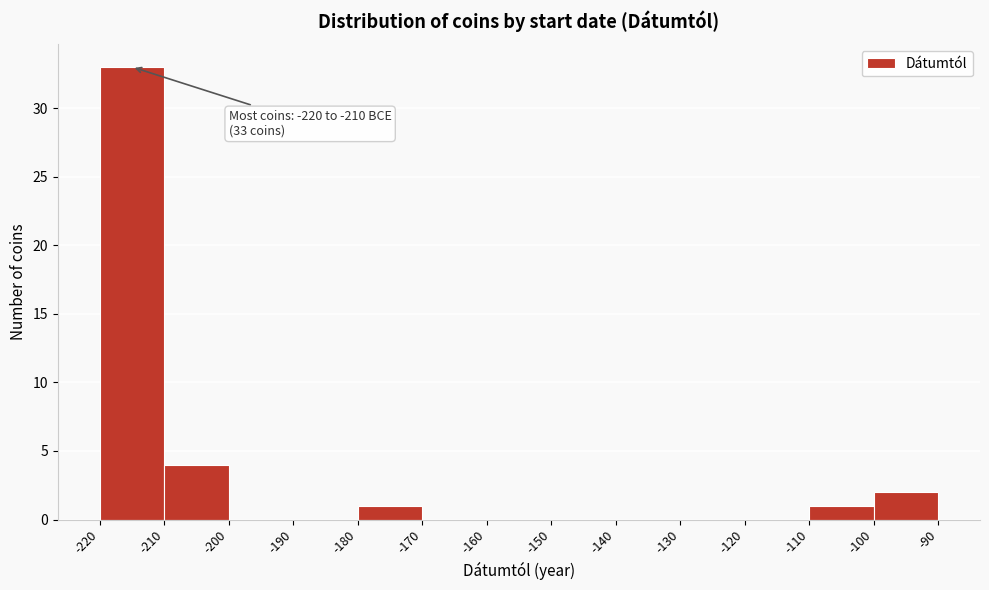

Which range on the x-axis has the tallest bar?

-220 to -210